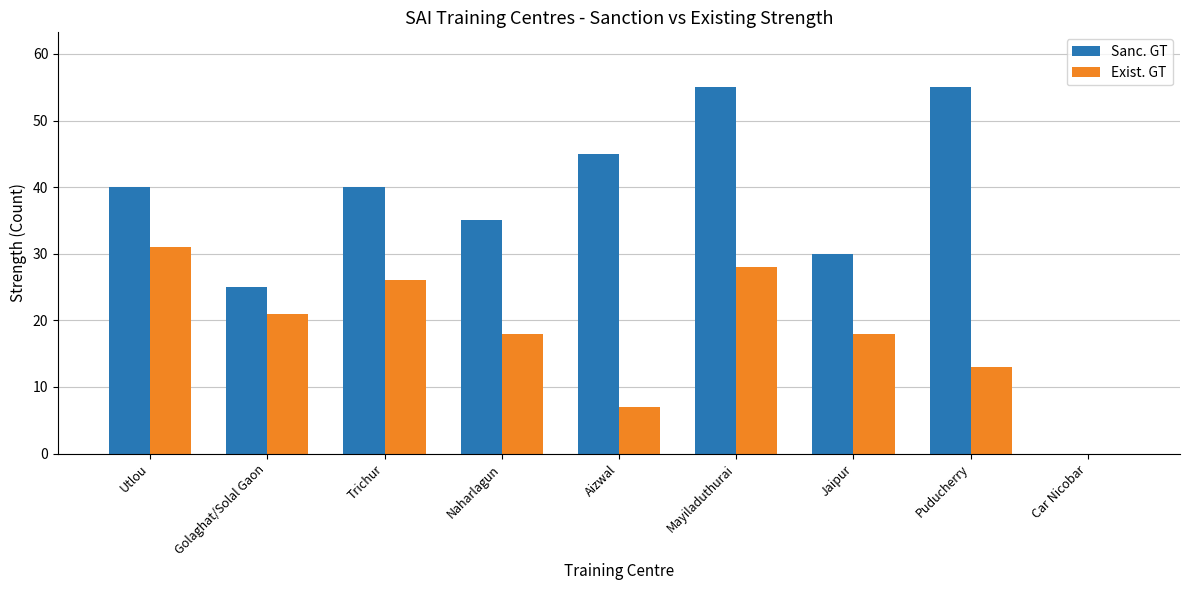

What value does the Exist. GT series have at Jaipur?

18